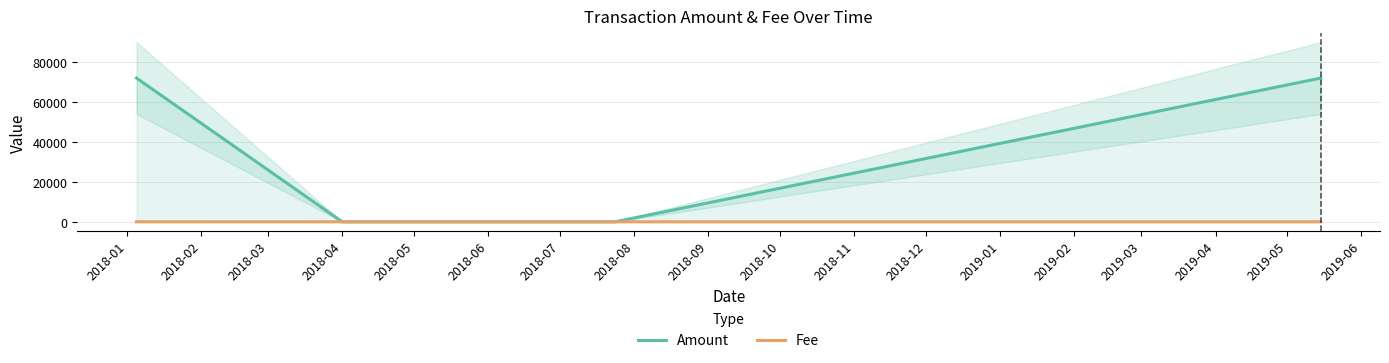

What is the highest value of the Amount series?

71849.6